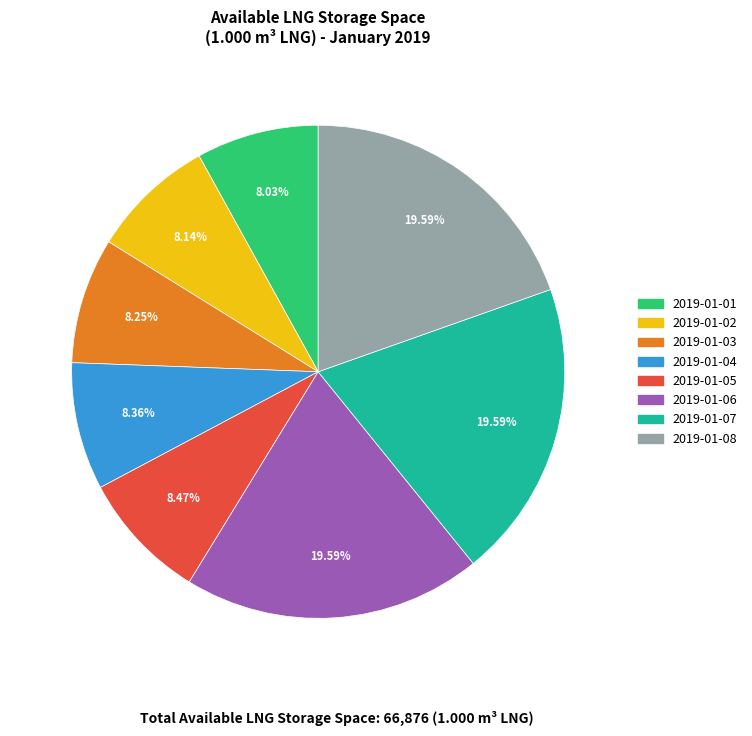

To the nearest percent, what is the average slice percentage?

12%